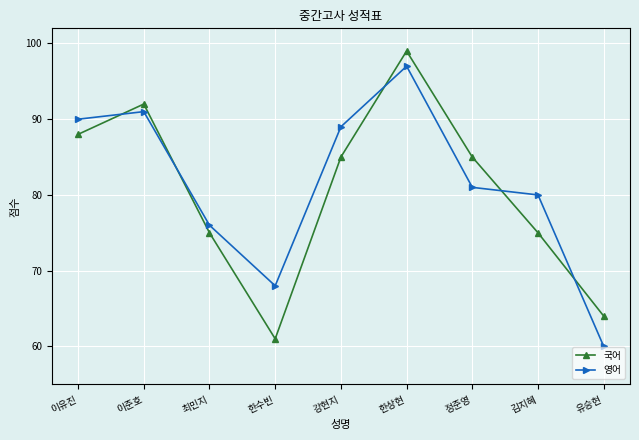

Is it true that 국어 equals 85 at 정준영?

True